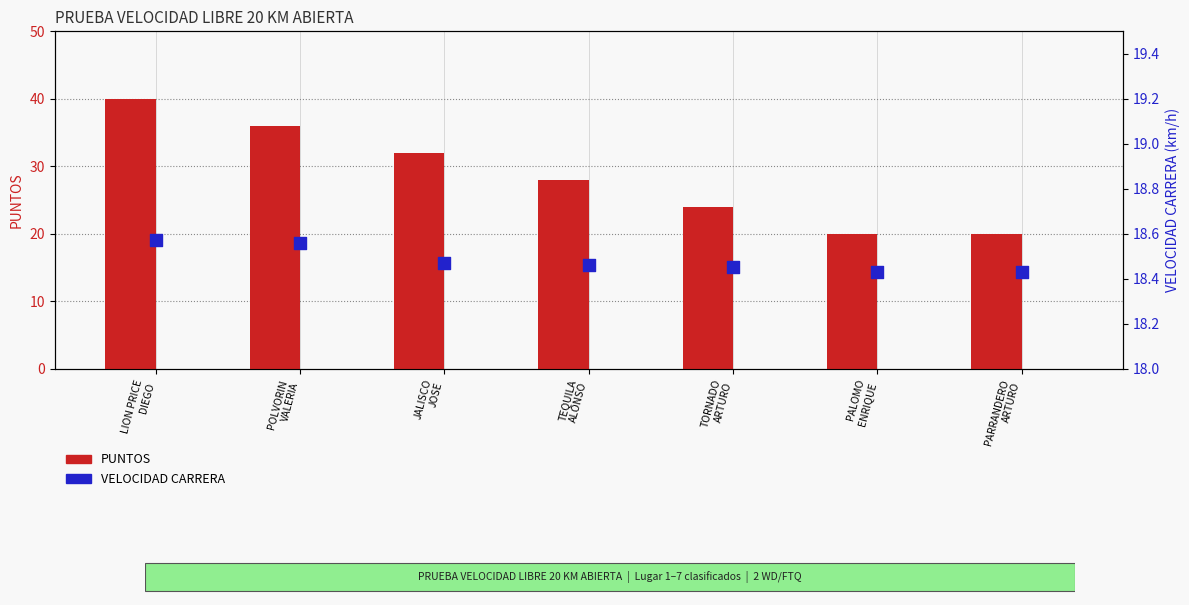

Is the value of PUNTOS at POLVORIN
VALERIA greater than the value of VELOCIDAD CARRERA at TEQUILA
ALONSO?

Yes